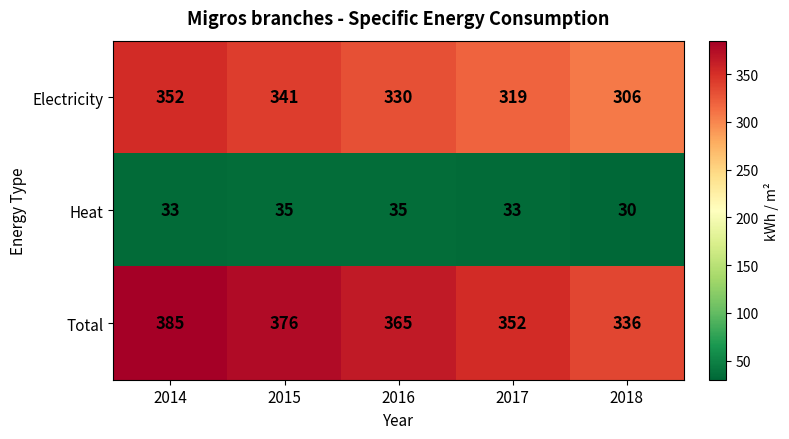

How many Total values are between 352 and 376?

3